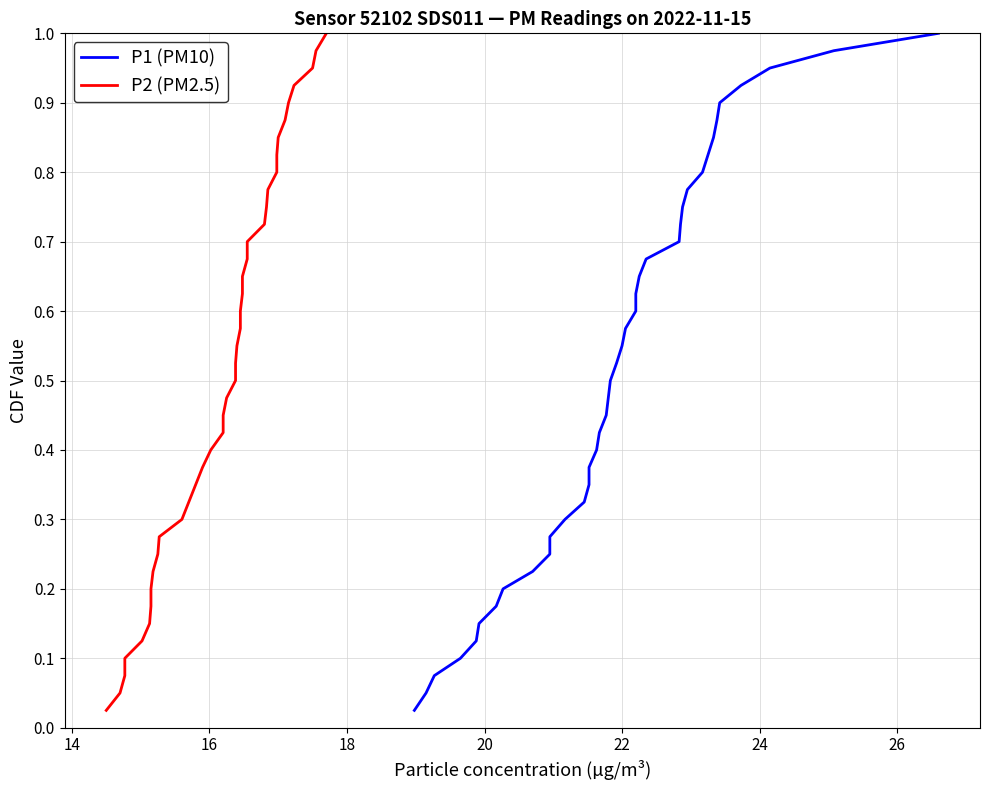

How many lines are shown in the chart?

2